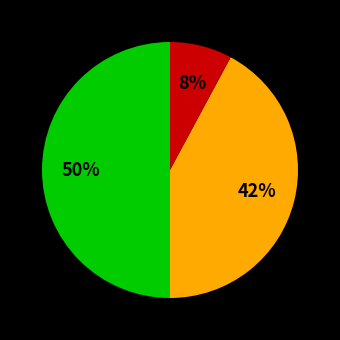

To the nearest percent, what is the average slice percentage?

33%